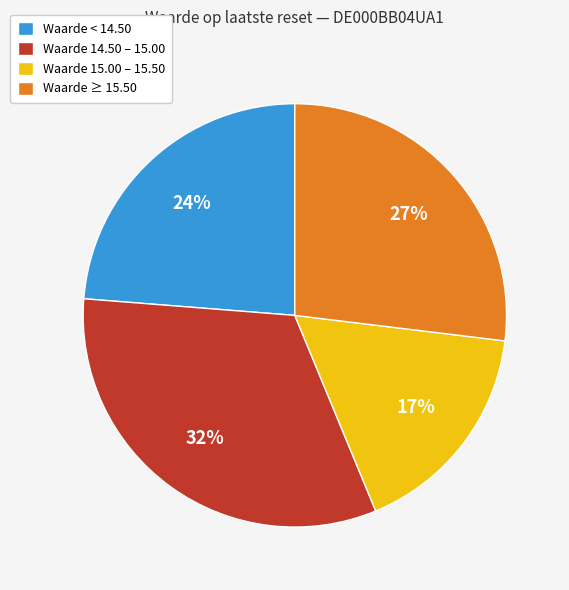

How many slices are in this pie chart?

4